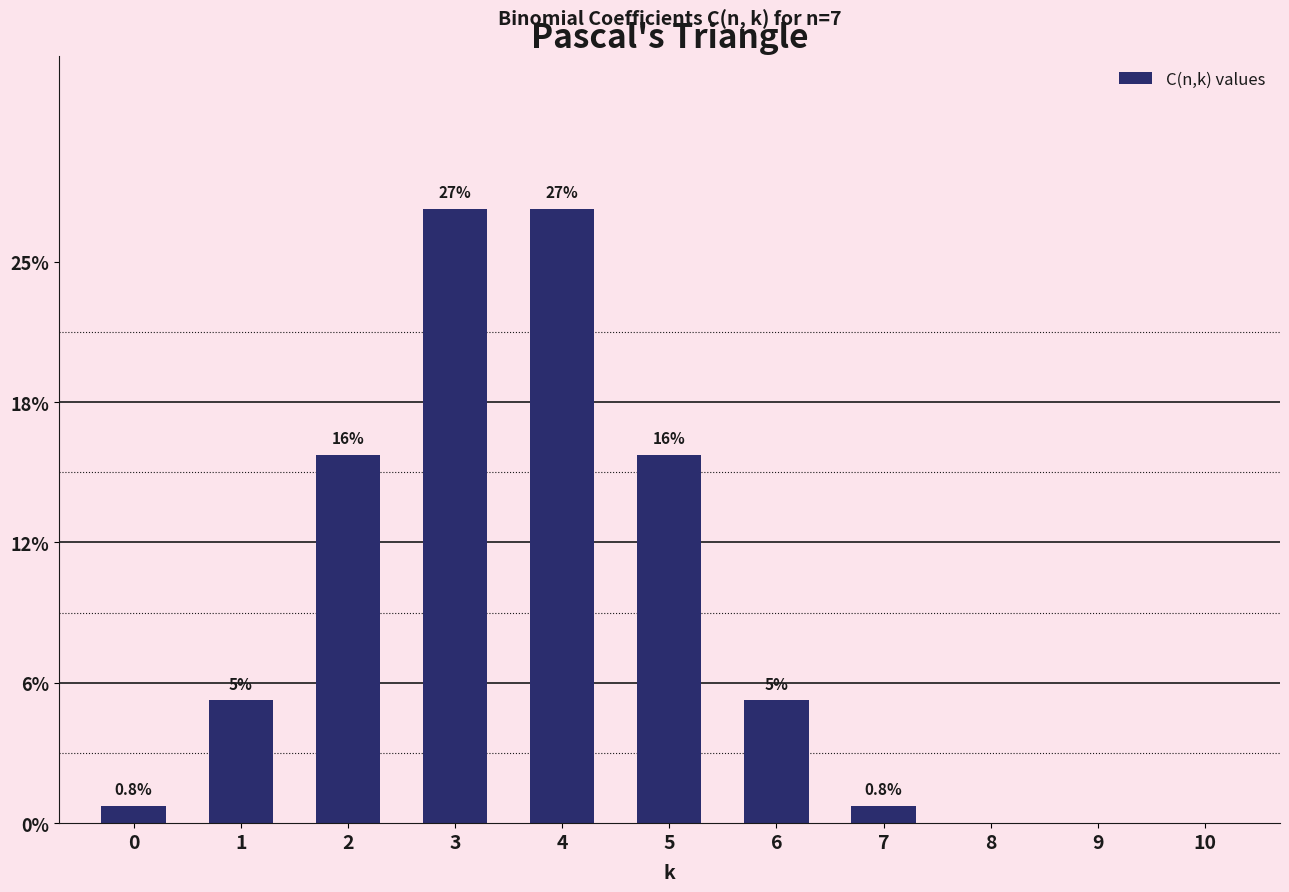

Rank the categories by value from lowest to highest.

8, 9, 10, 0, 7, 1, 6, 2, 5, 3, 4